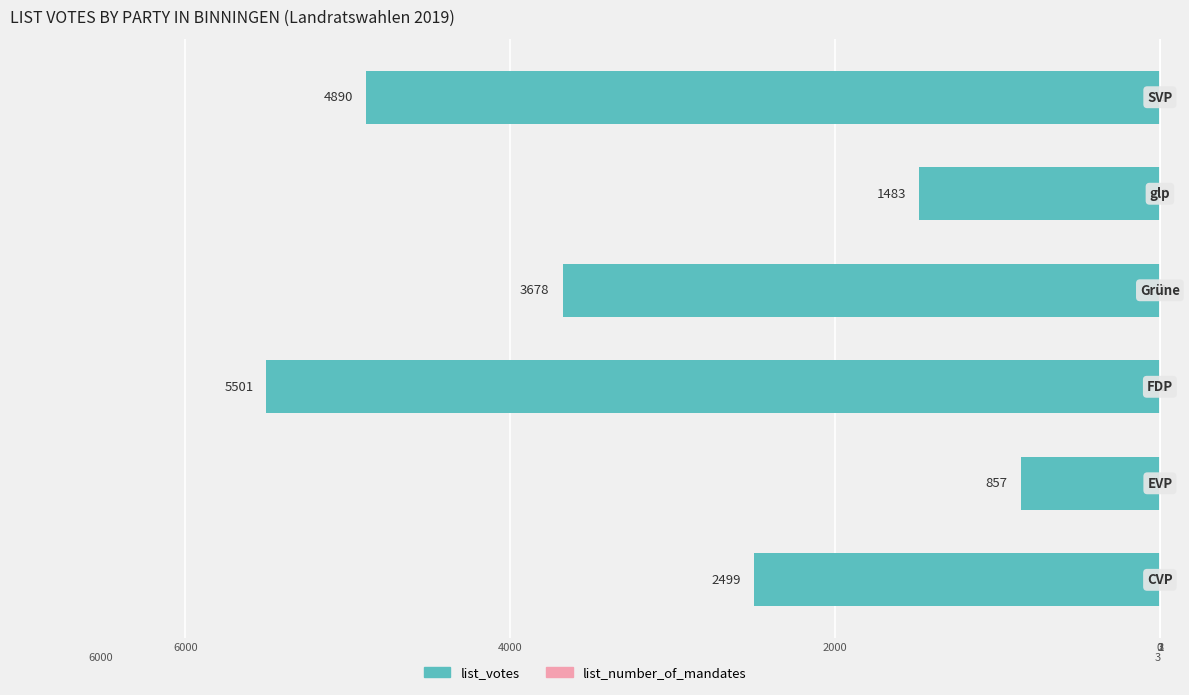

Reading left to right, extract all data points from this chart.

list_votes: 6000=-2499	4000=-857	2000=-5501	0=-3678	1=-1483	2=-4890
list_number_of_mandates: 6000=1	4000=0	2000=2	0=1	1=0	2=1